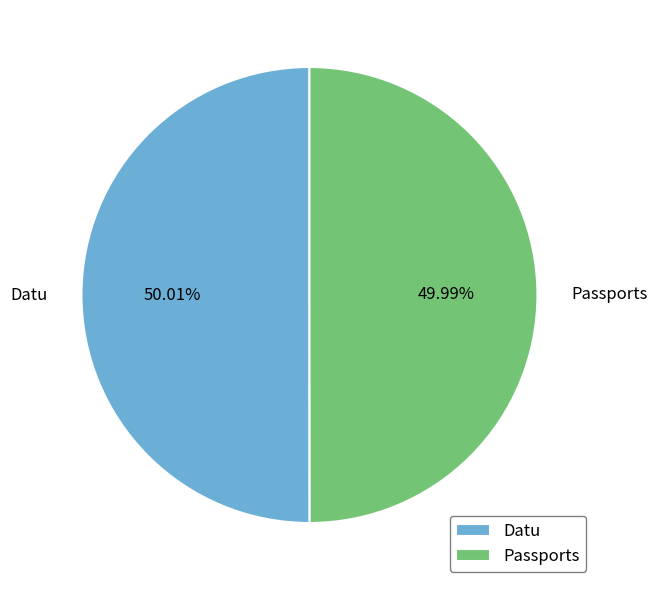

To the nearest percent, what is the average slice percentage?

50%